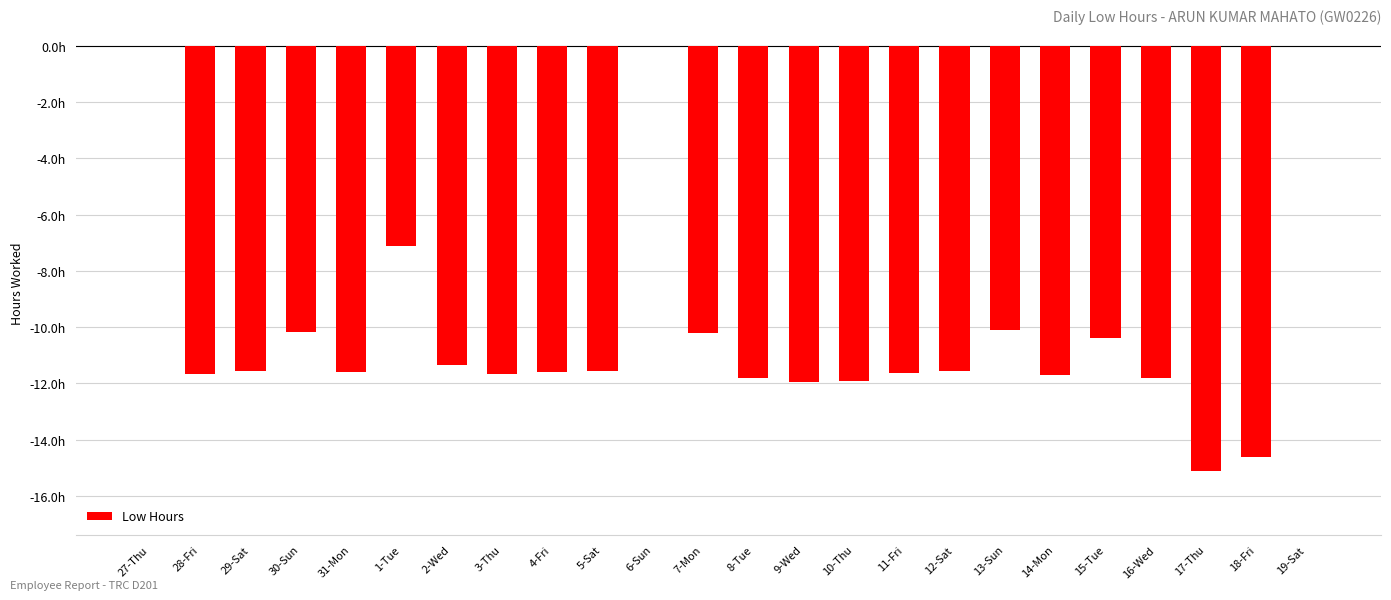

Which label corresponds to the largest value in the chart?

27-Thu